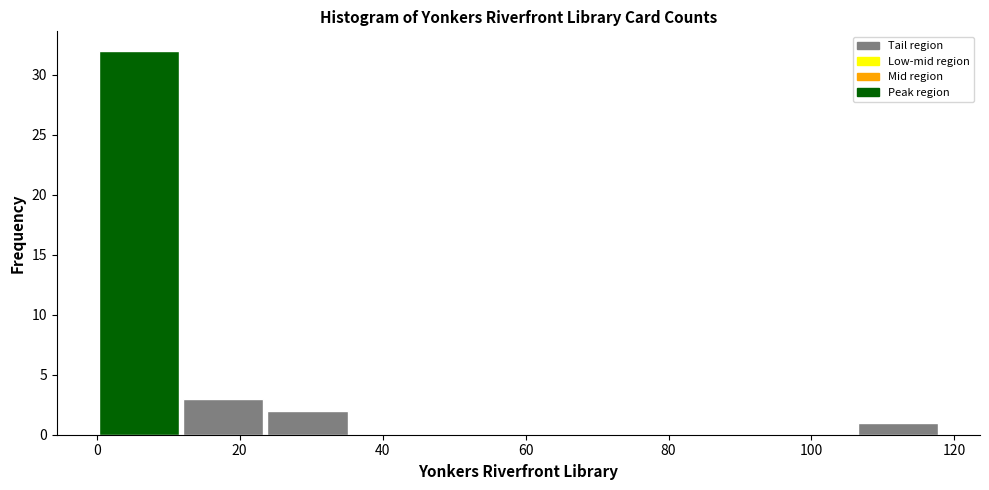

Reading left to right, transcribe this chart: for each bar, give the range it covers on the x-axis and its height. Neither the bar edges nor the heights are printed on the chart, so give them approximately, as read against the axes.

0.0 to 11.8: 32
11.8 to 23.6: 3
23.6 to 35.4: 2
35.4 to 47.2: 0
47.2 to 59.0: 0
59.0 to 70.8: 0
70.8 to 82.6: 0
82.6 to 94.4: 0
94.4 to 106.2: 0
106.2 to 118.0: 1